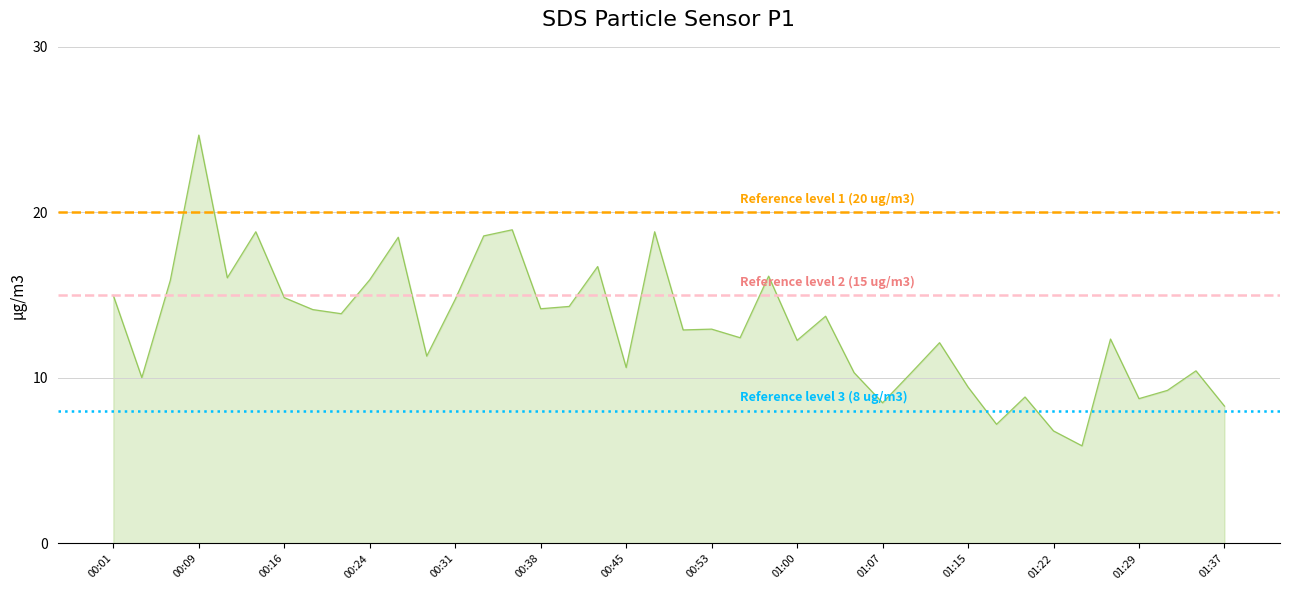

What is the sum of all values?

525.0